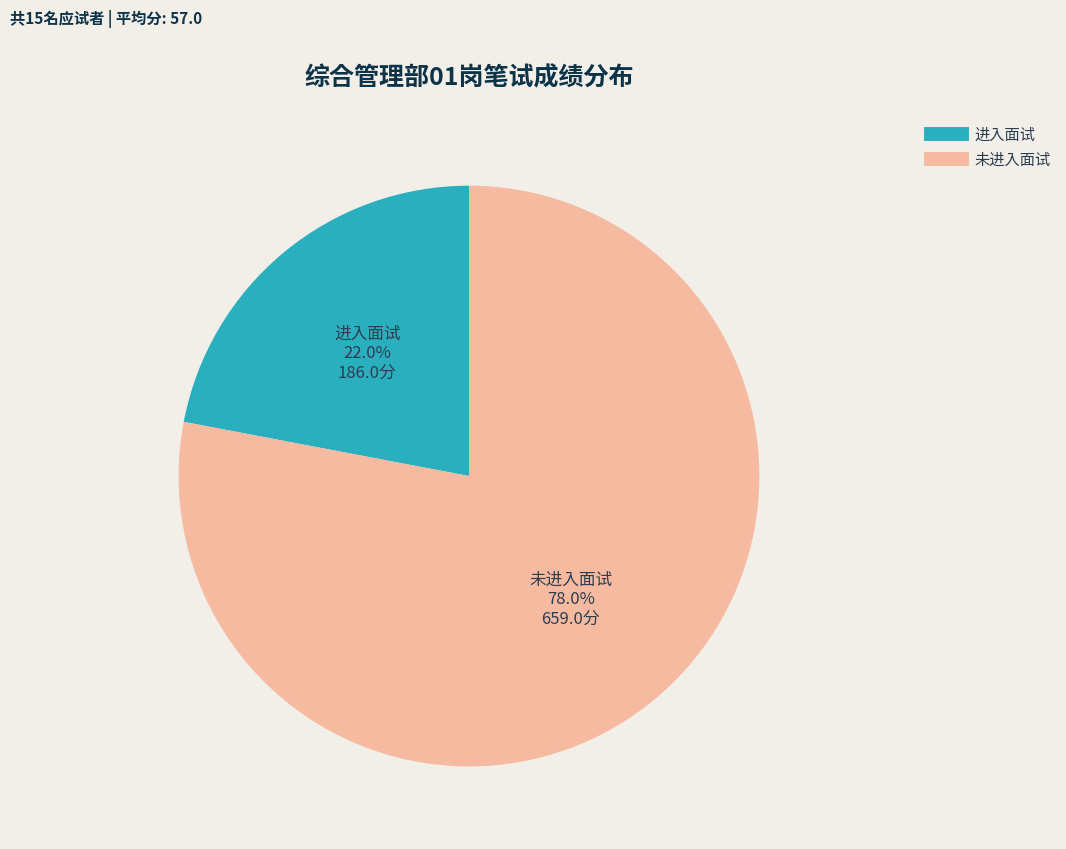

Does any single category account for the majority?

Yes